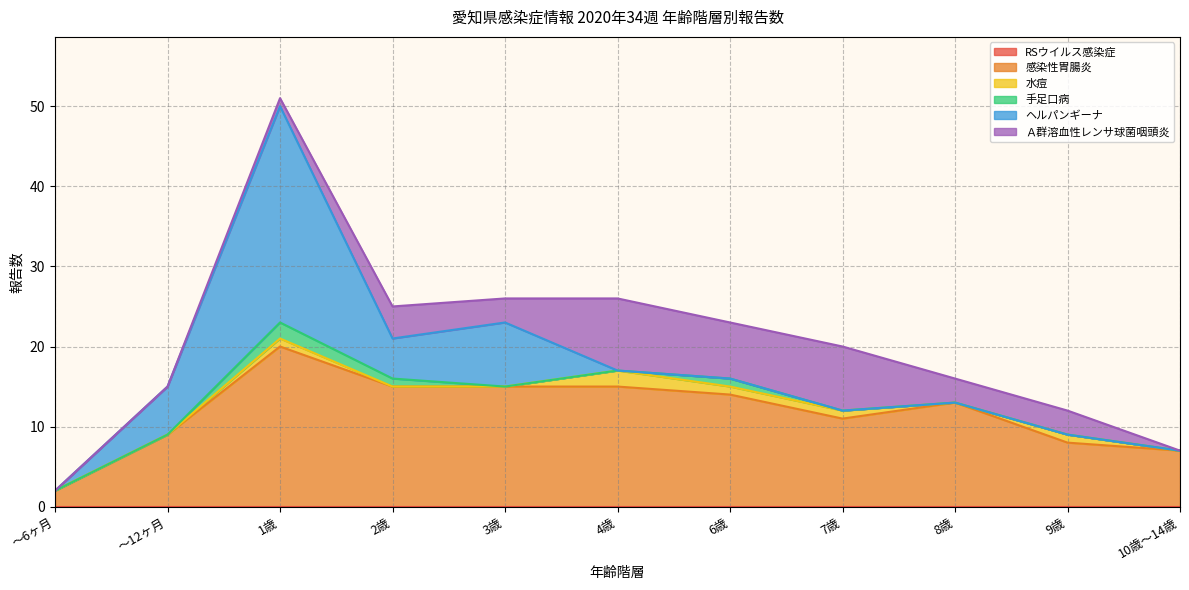

Is it true that RSウイルス感染症 equals 0 at 9歳?

True